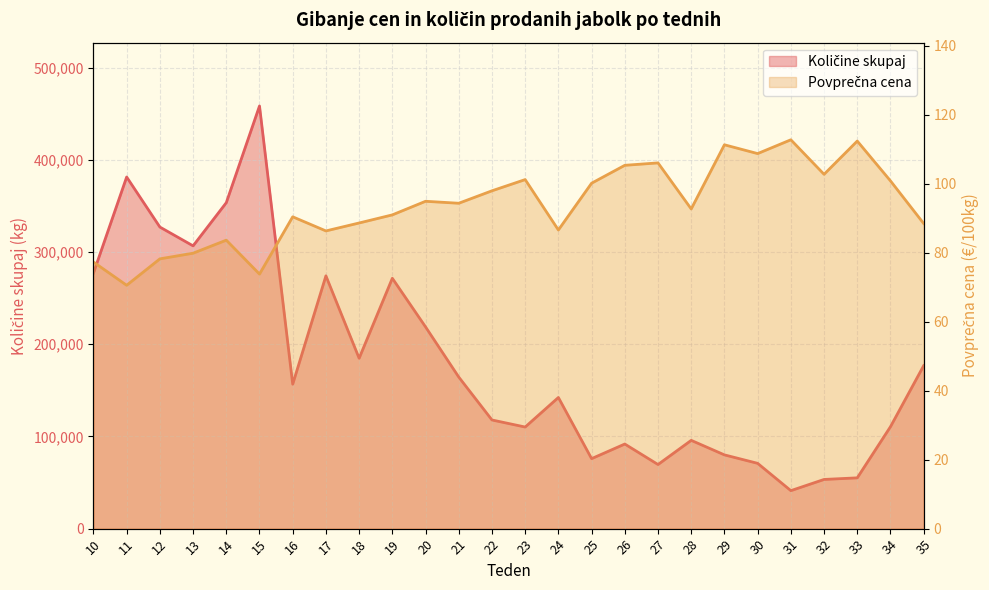

What is the value of the Količine skupaj point at the 4th from the left?

306766.0